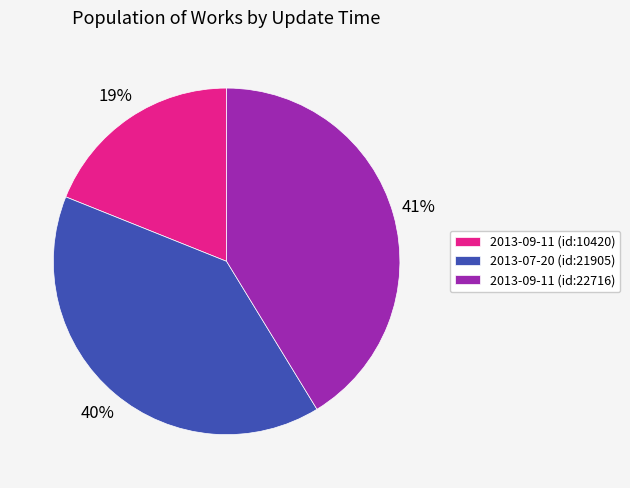

To the nearest percent, what percentage of the pie is 2013-09-11 (id:10420)?

19%